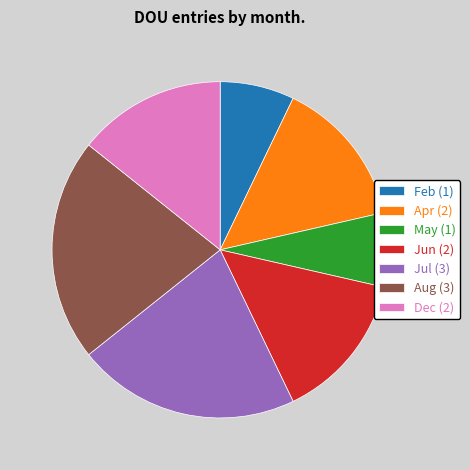

The Jun (2) slice represents 3% of the pie. True or false?

False